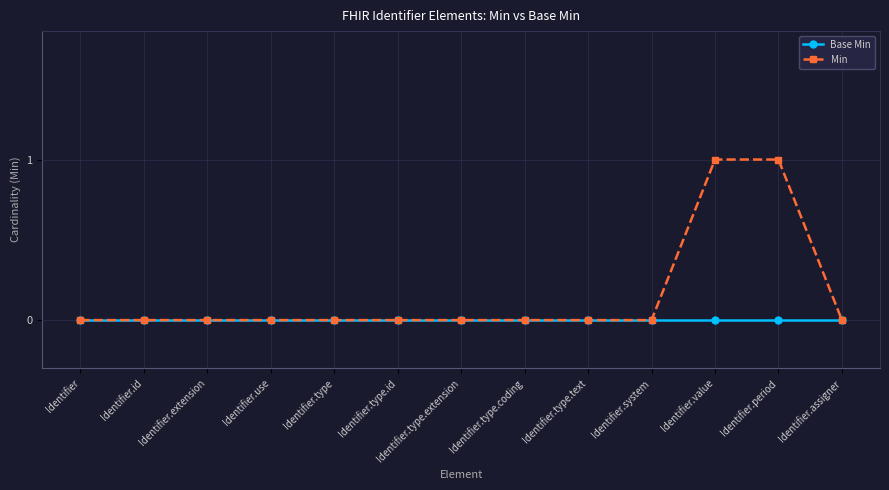

Does the chart have visible grid lines?

Yes